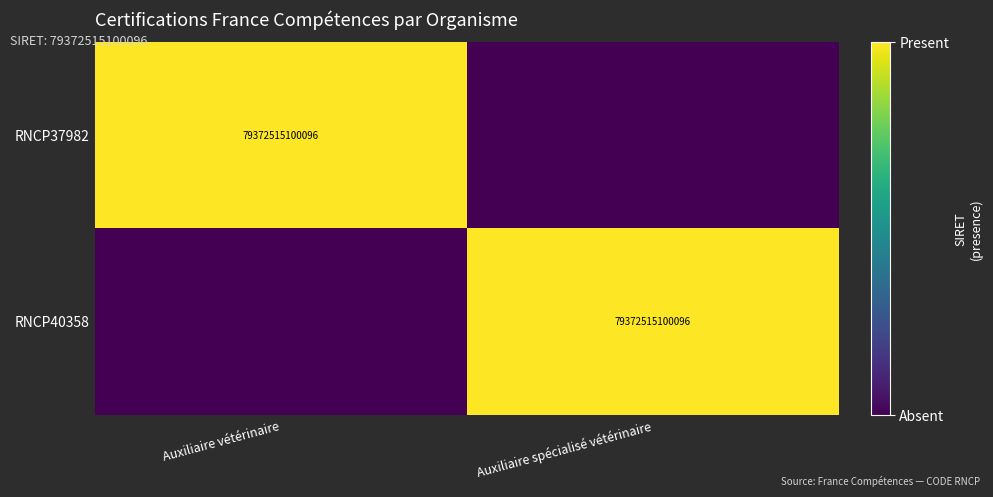

True or false: RNCP37982 has a value of 25503655379951 at Auxiliaire vétérinaire.

False